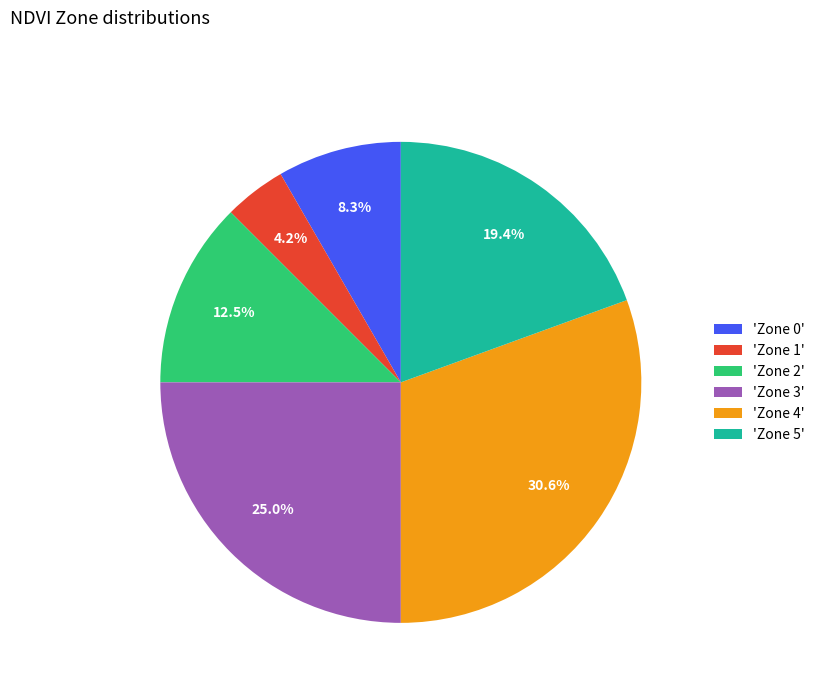

Rank the categories by value from lowest to highest.

'Zone 1', 'Zone 0', 'Zone 2', 'Zone 5', 'Zone 3', 'Zone 4'